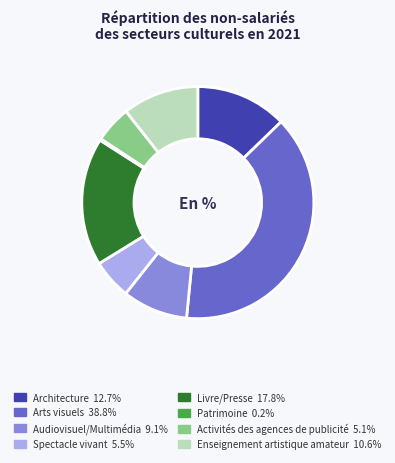

Does any single category account for the majority?

No